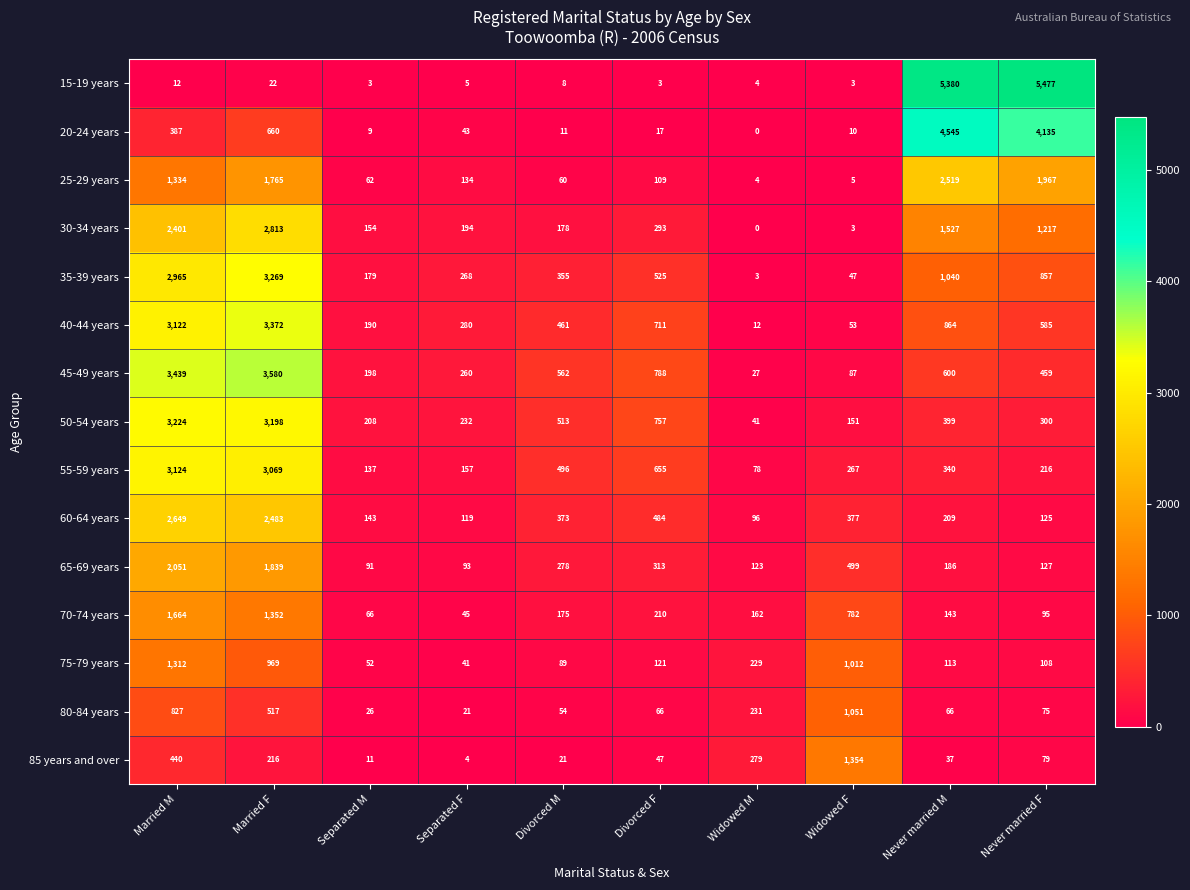

Which series has the widest spread of values?

15-19 years